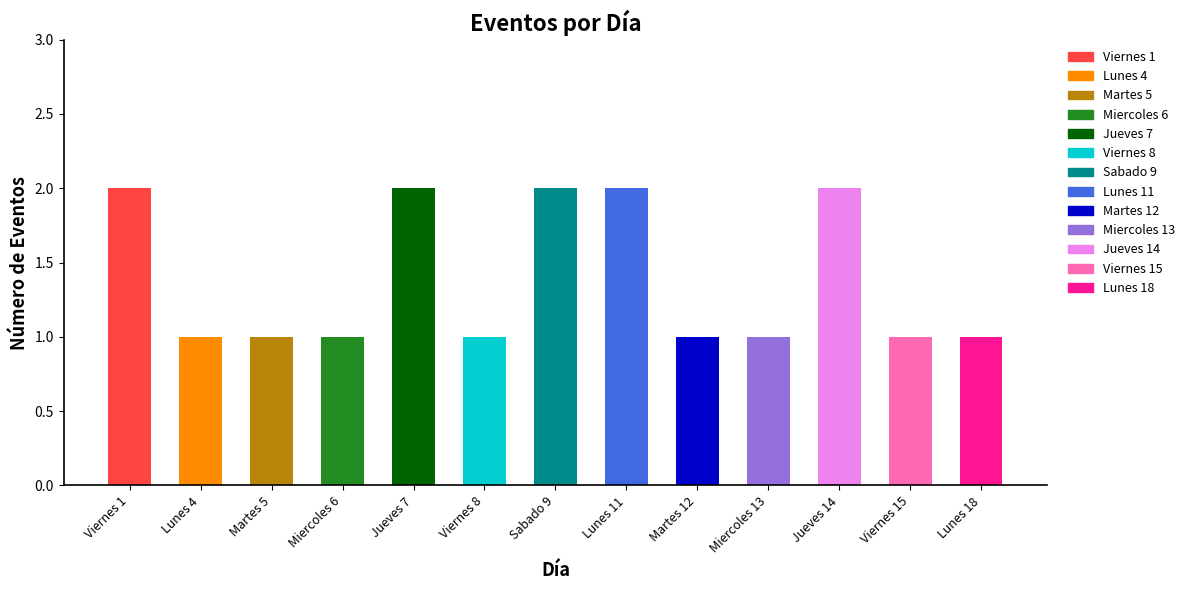

Reading left to right, extract all data points from this chart.

2	1	1	1	2	1	2	2	1	1	2	1	1